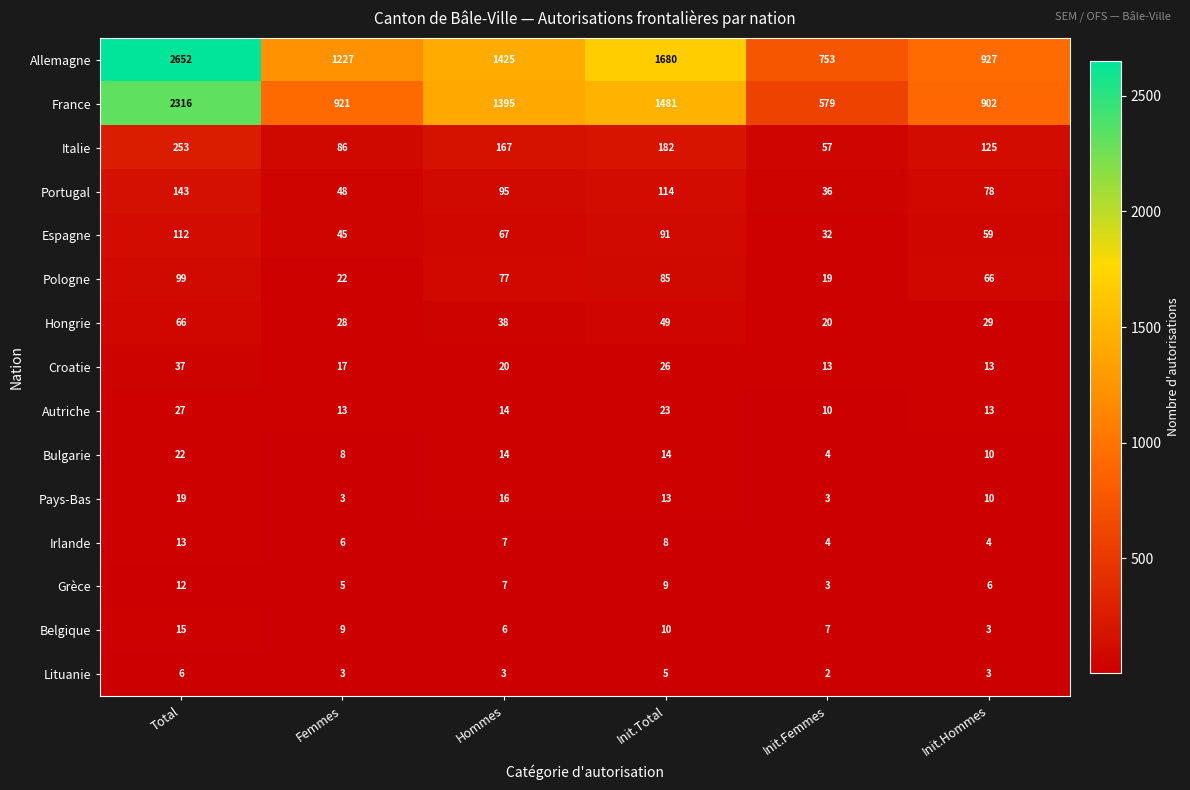

Between Total and Hommes, which series saw the biggest shift?

Allemagne